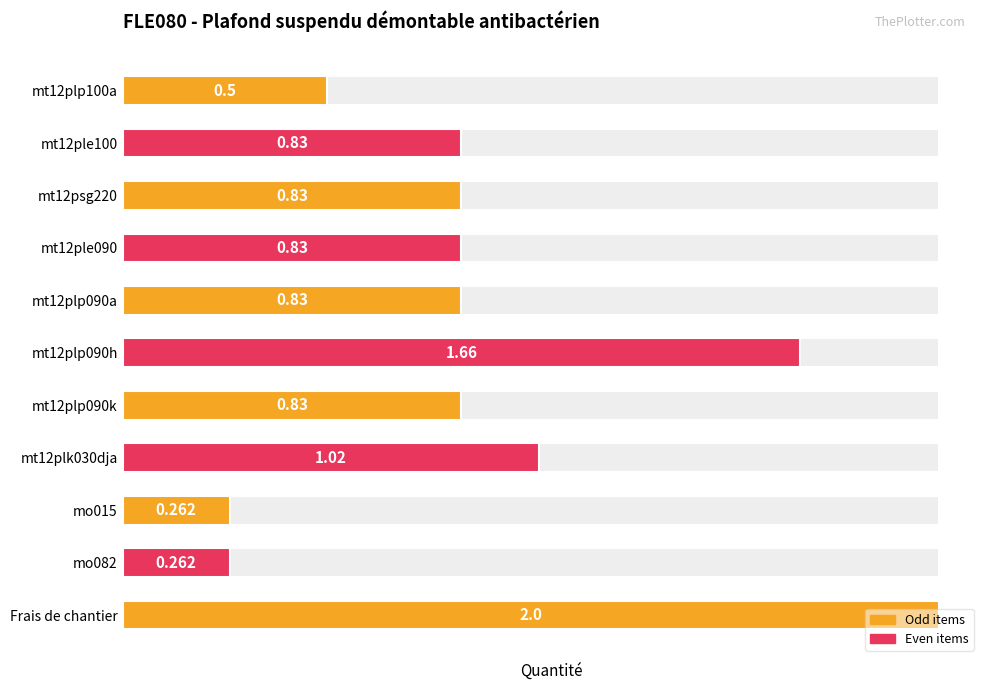

What is the difference between the maximum and minimum values?

1.7